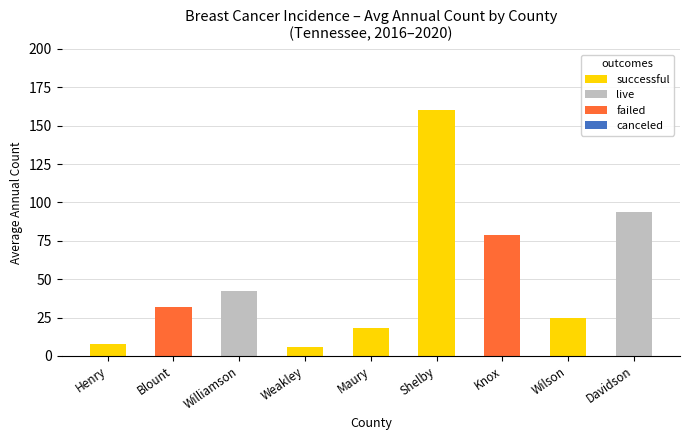

At which category is the sum across all series the highest?

Shelby